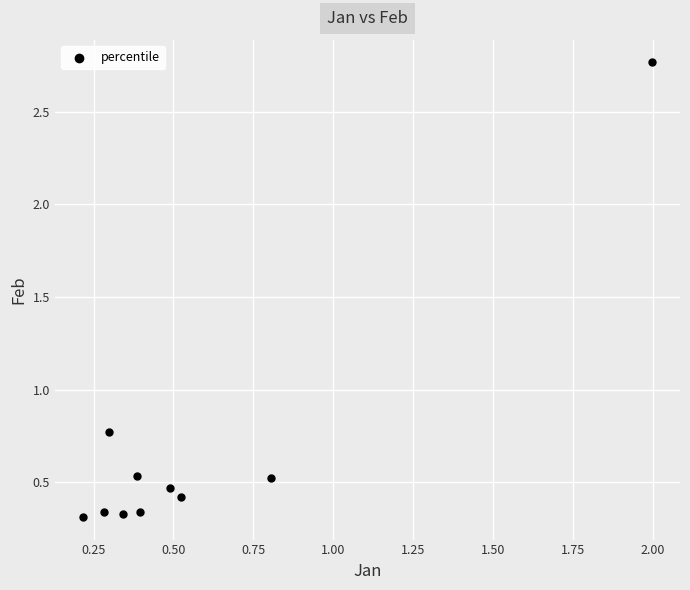

What is the range of Y values (max minus min)?

2.5